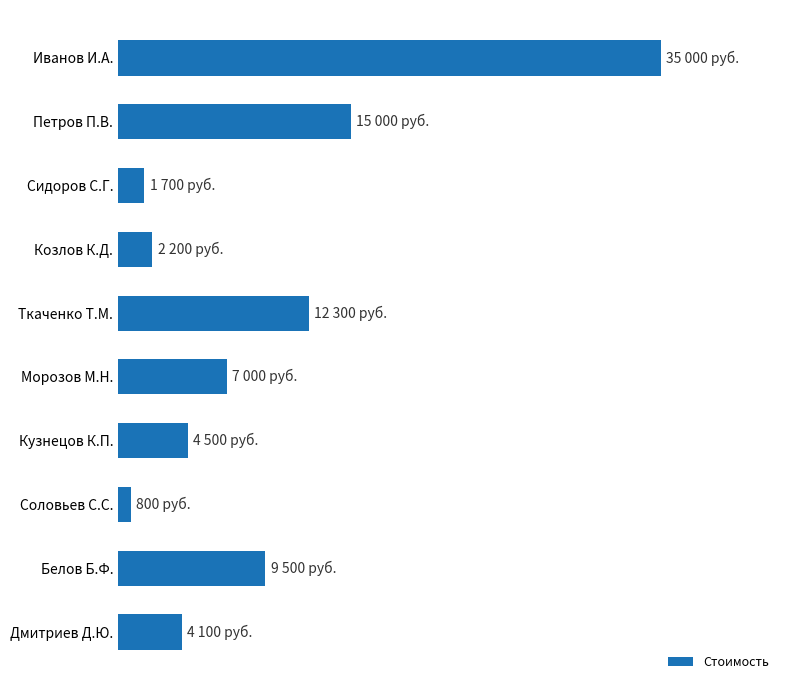

Rank the categories by value from lowest to highest.

Соловьев С.С., Сидоров С.Г., Козлов К.Д., Дмитриев Д.Ю., Кузнецов К.П., Морозов М.Н., Белов Б.Ф., Ткаченко Т.М., Петров П.В., Иванов И.А.